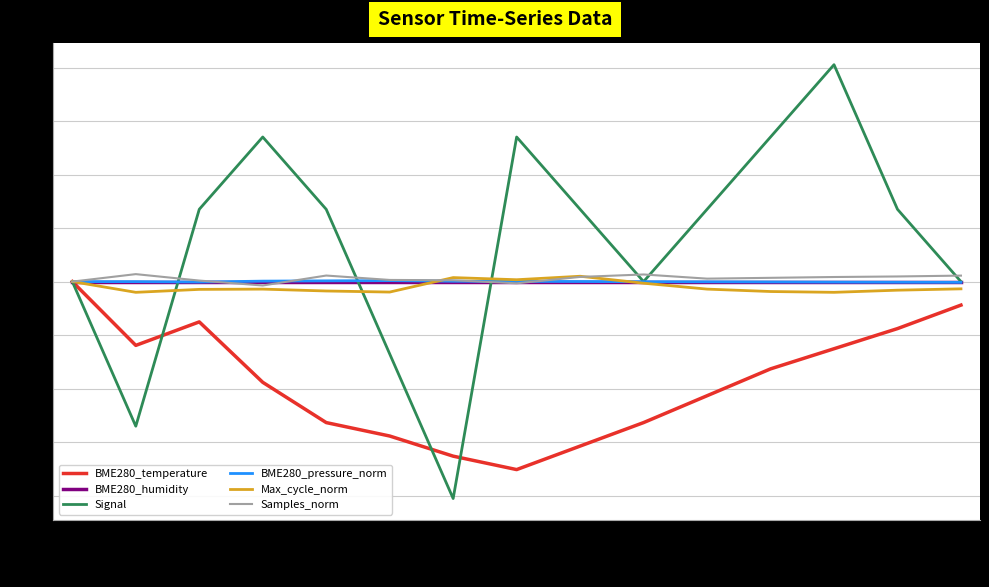

At which label does BME280_temperature first exceed -1?

00:02